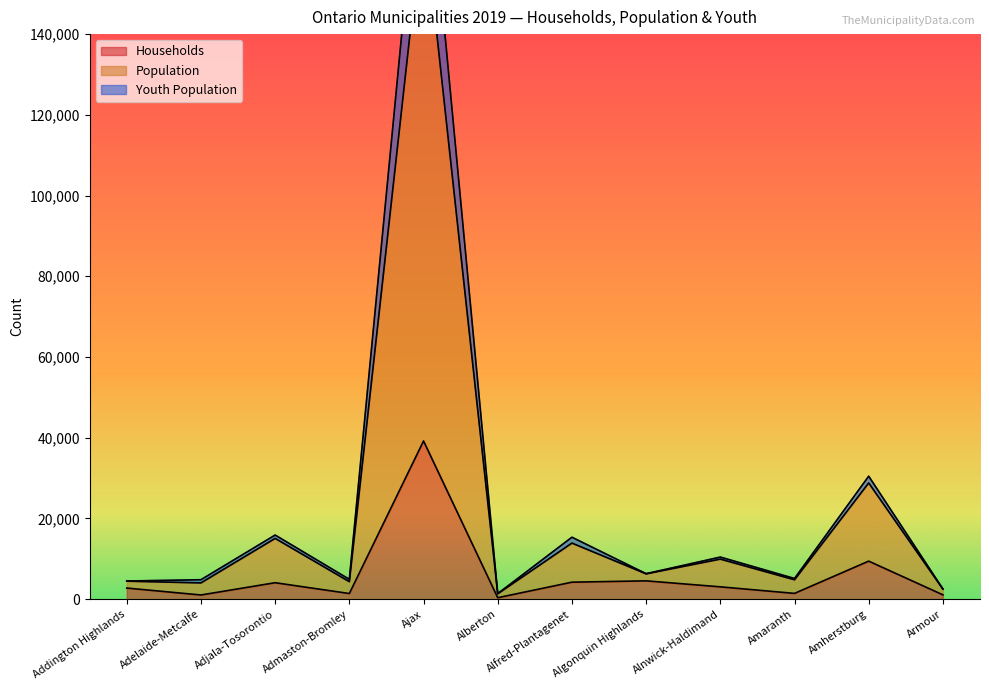

True or false: Youth Population has more than 0 interior local peaks.

True